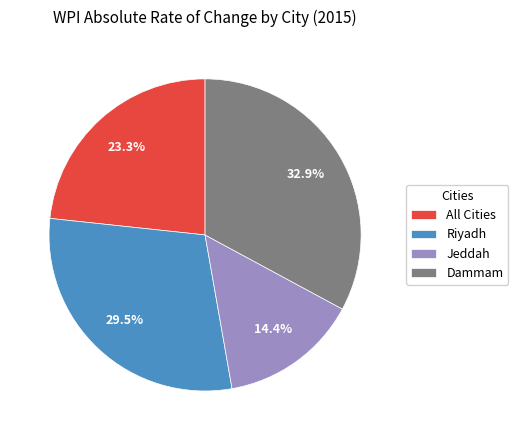

To the nearest percent, what is the combined percentage of Jeddah and All Cities?

38%